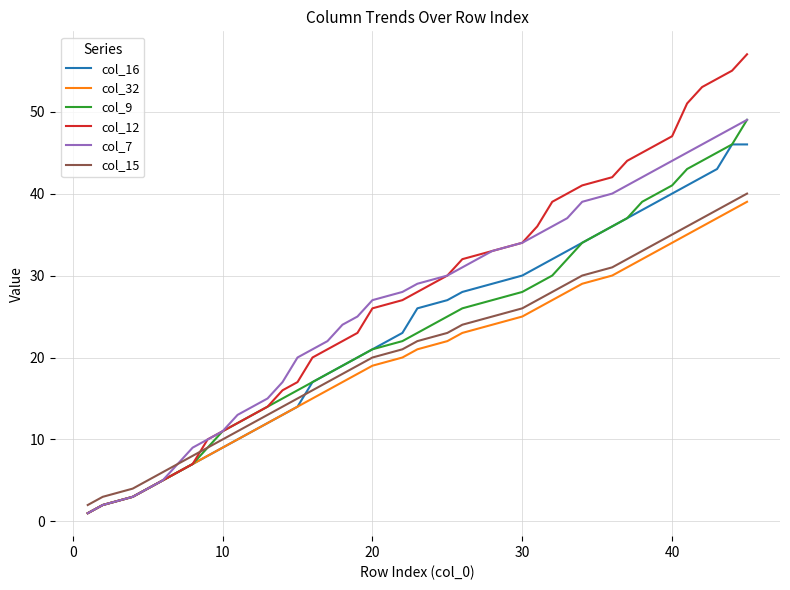

What is the maximum value shown in the chart?

57